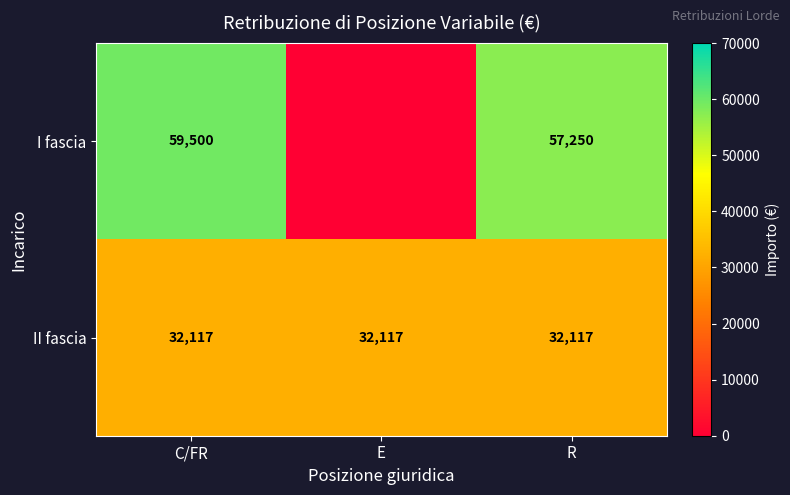

What is the sum of the I fascia values at C/FR and R?

116750